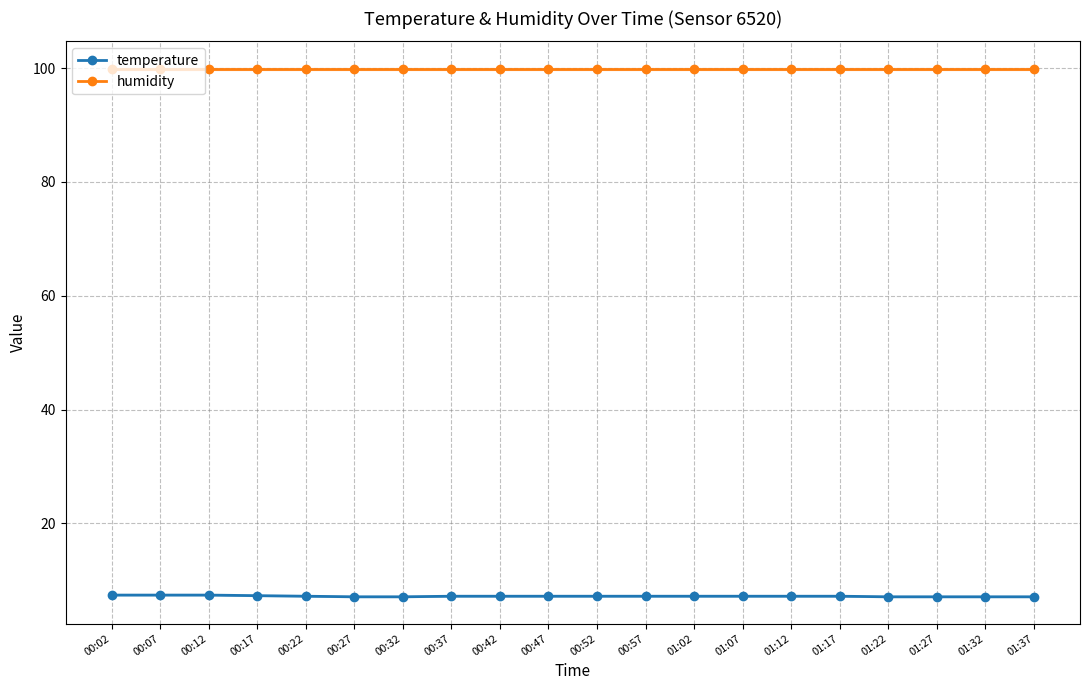

Rank the categories by humidity value from highest to lowest.

00:02, 00:07, 00:12, 00:17, 00:22, 00:27, 00:32, 00:37, 00:42, 00:47, 00:52, 00:57, 01:02, 01:07, 01:12, 01:17, 01:22, 01:27, 01:32, 01:37